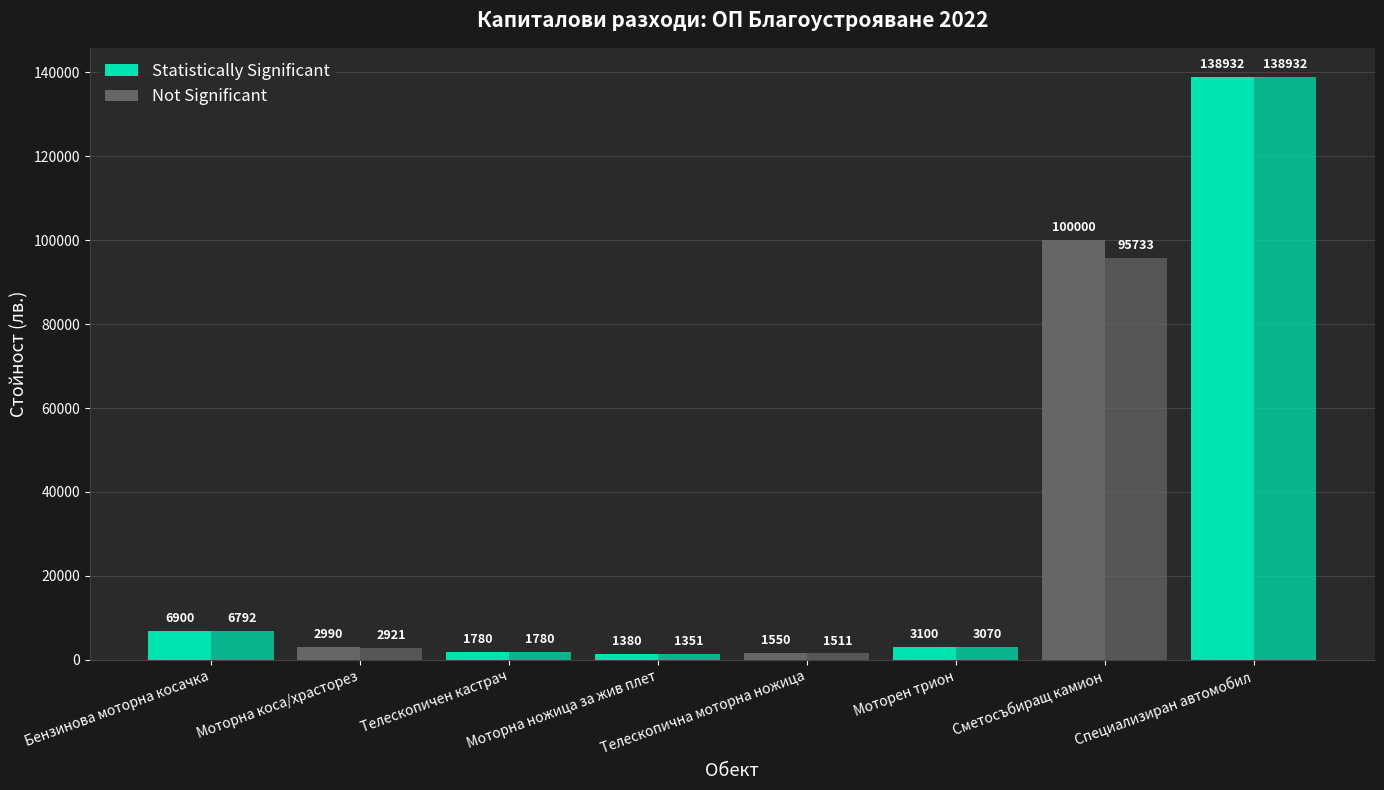

Between Моторен трион and Телескопична моторна ножица, which is larger?

Моторен трион